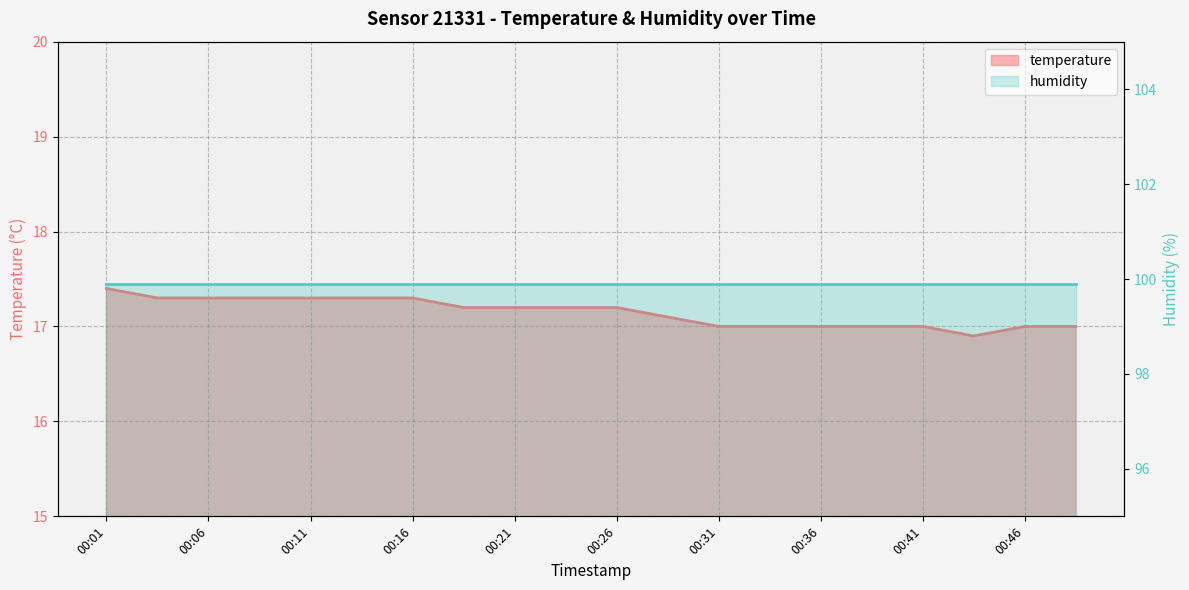

Reading right to left, list all the values displayed in this chart.

17.0	17.0	16.9	17.0	17.0	17.0	17.0	17.0	17.1	17.2	17.2	17.2	17.2	17.3	17.3	17.3	17.3	17.3	17.3	17.4